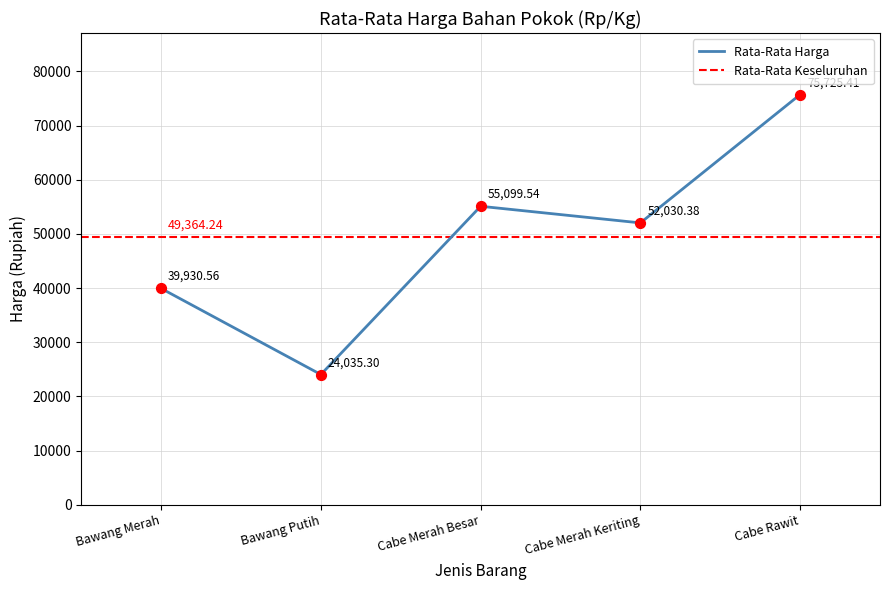

Between Bawang Merah and Cabe Rawit, which is larger?

Cabe Rawit